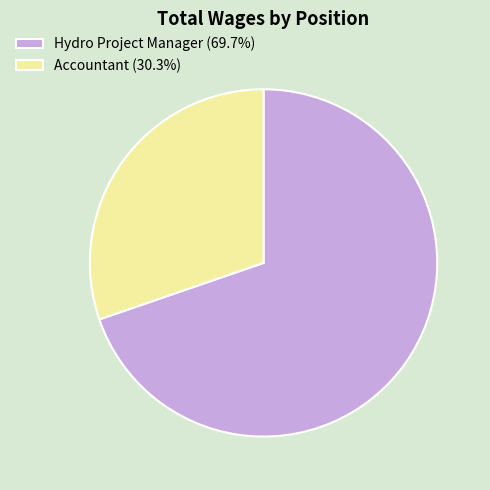

Rank the categories by value from lowest to highest.

Accountant, Hydro Project Manager